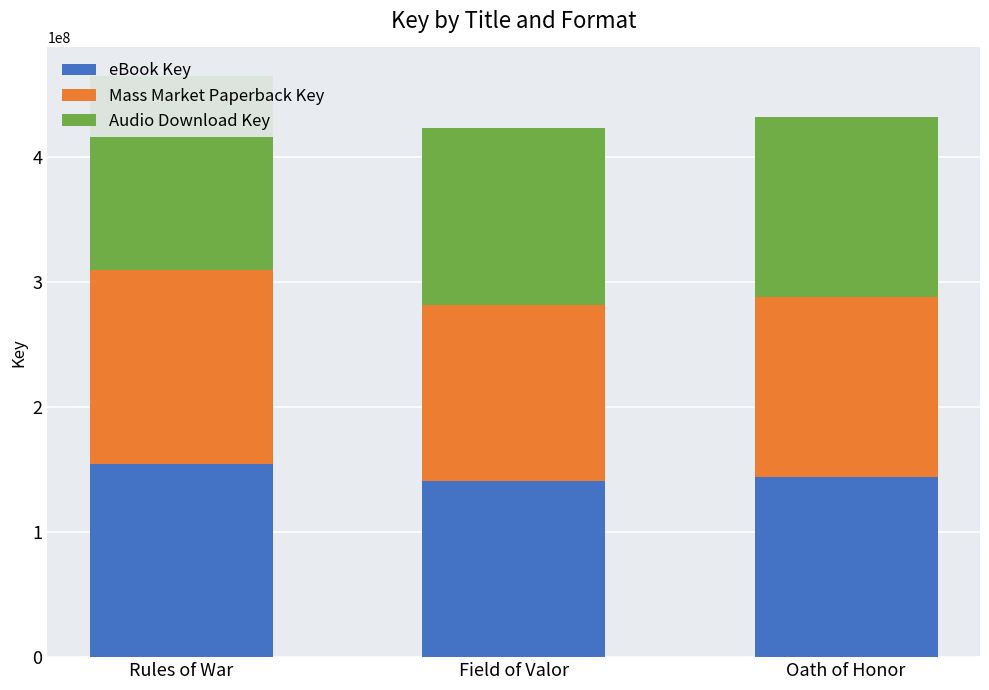

What value does the Audio Download Key series have at Field of Valor?

141005015